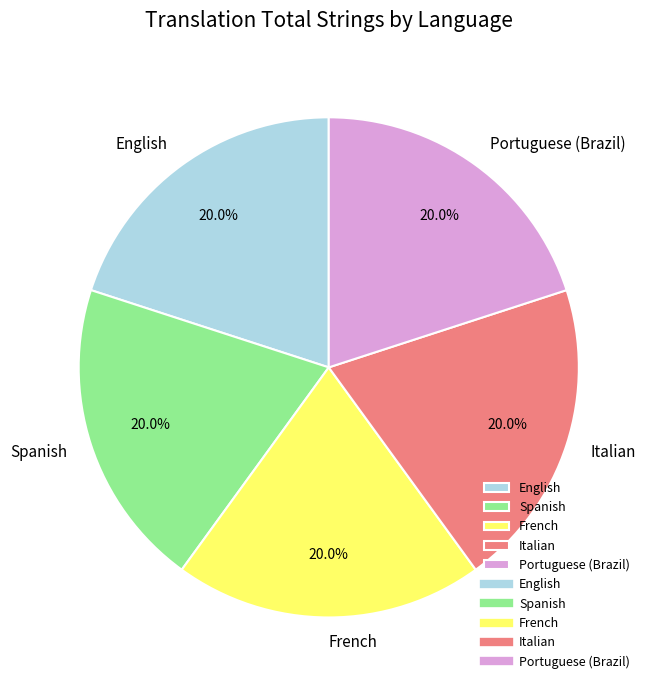

Does any single category account for the majority?

No